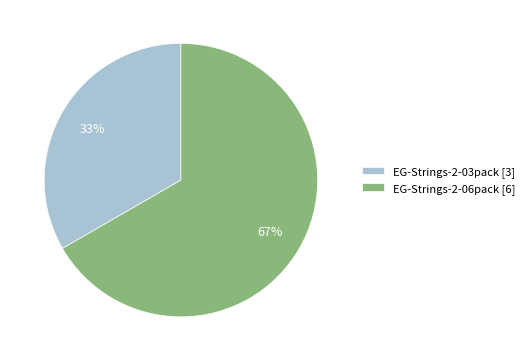

Combined, do EG-Strings-2-06pack and EG-Strings-2-03pack account for over 50%?

Yes